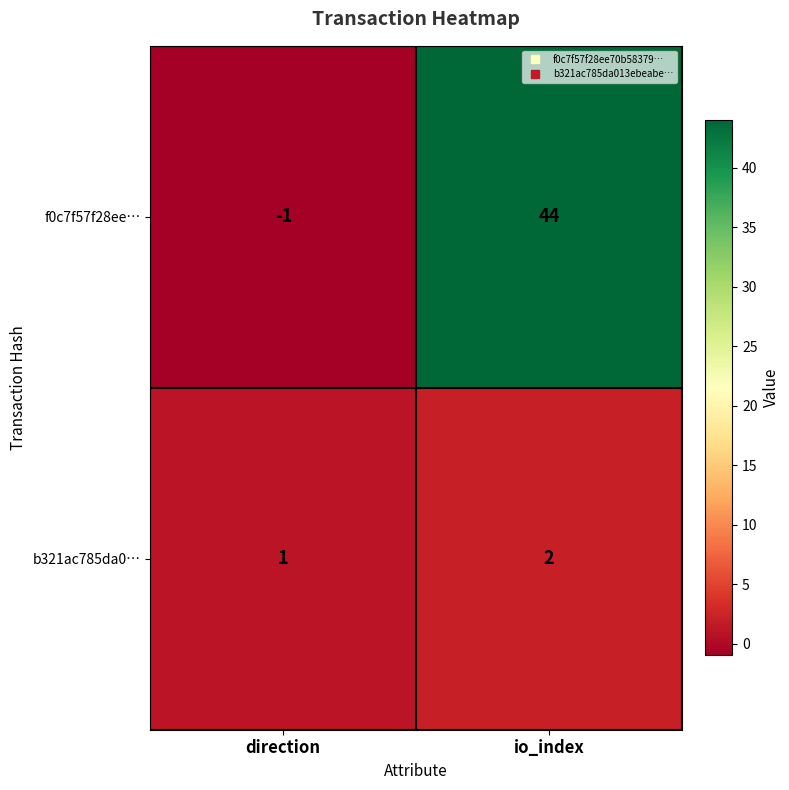

What is the difference between the highest and lowest values at direction?

2